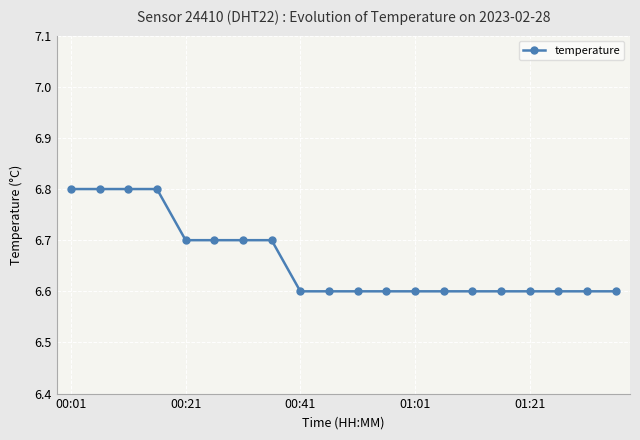

What is the sum of all values?

133.2